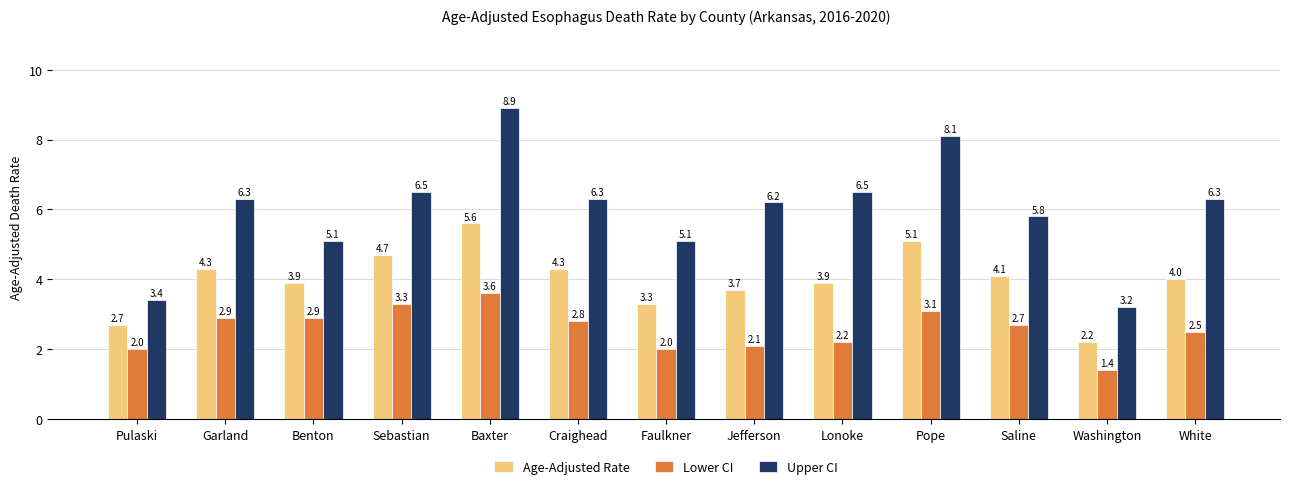

How many data points does each series have?

13